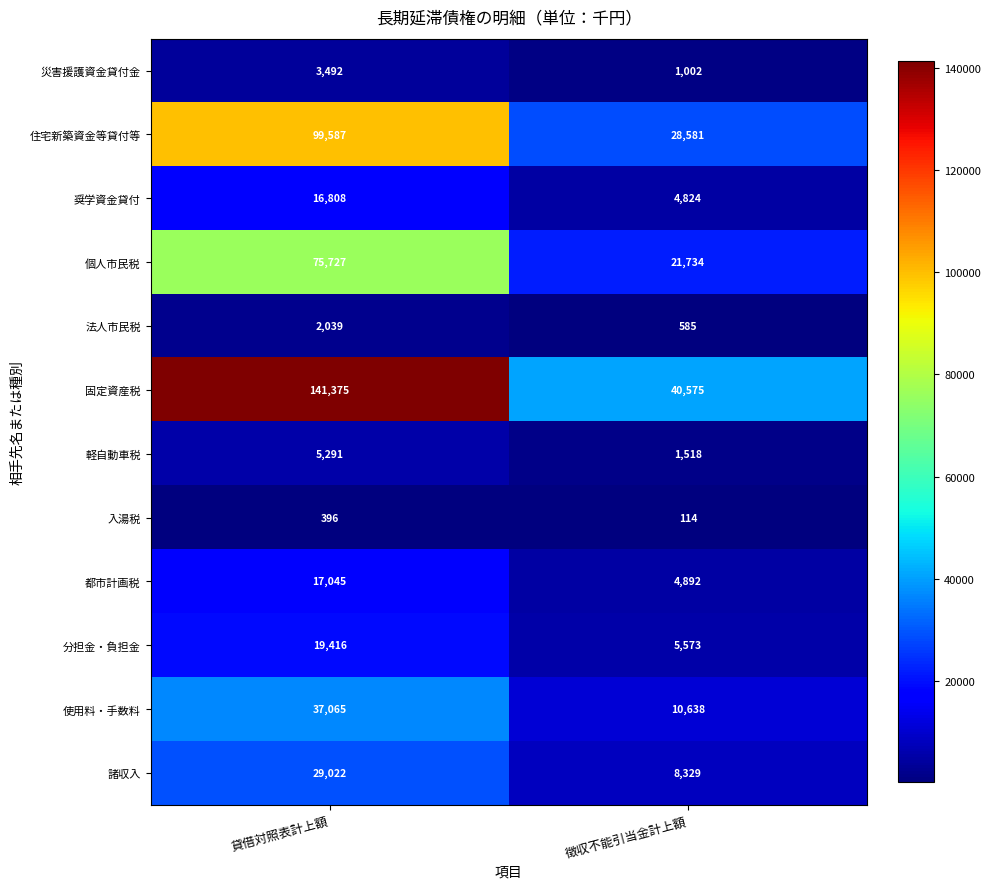

At which category is the sum across all series the highest?

貸借対照表計上額